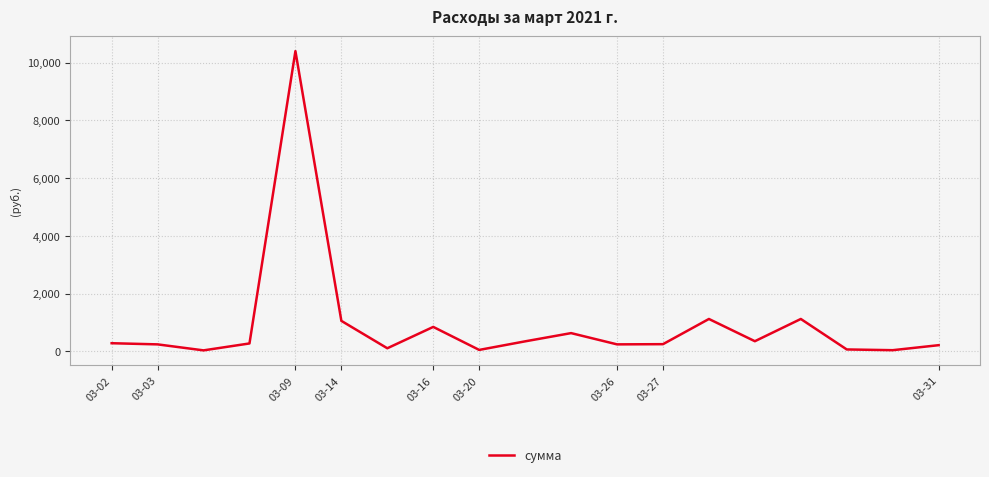

True or false: the data has more than 2 interior local peaks.

True